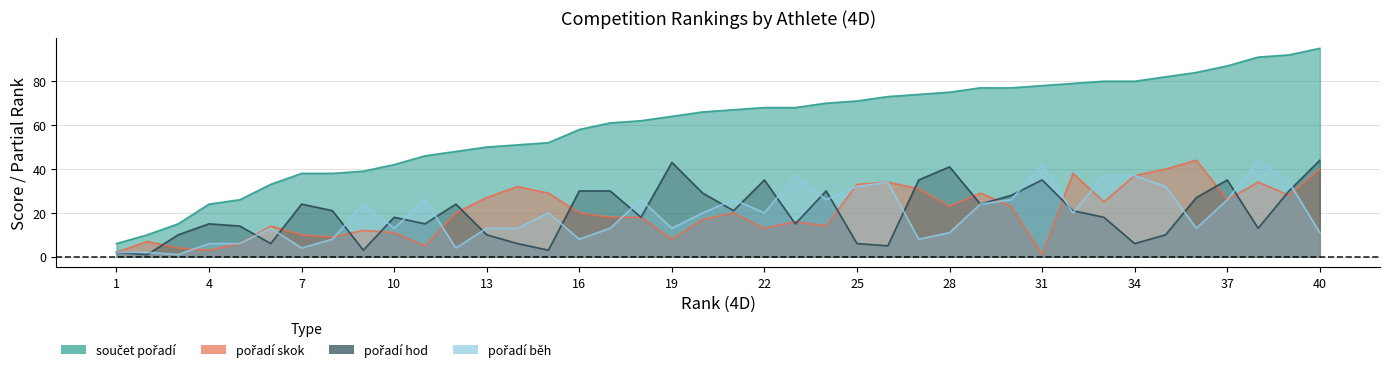

How many lines are shown in the chart?

4